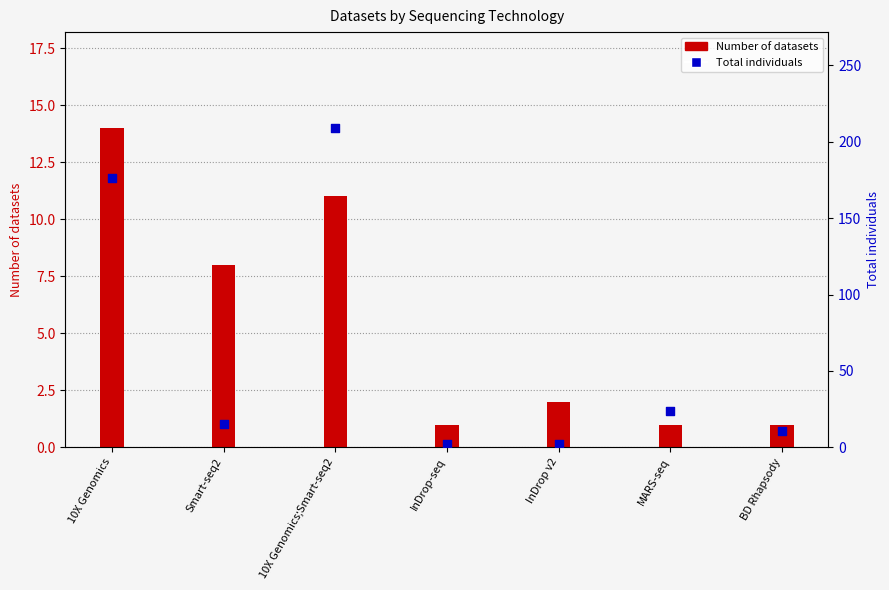

Which series reaches the minimum Y coordinate?

Number of datasets